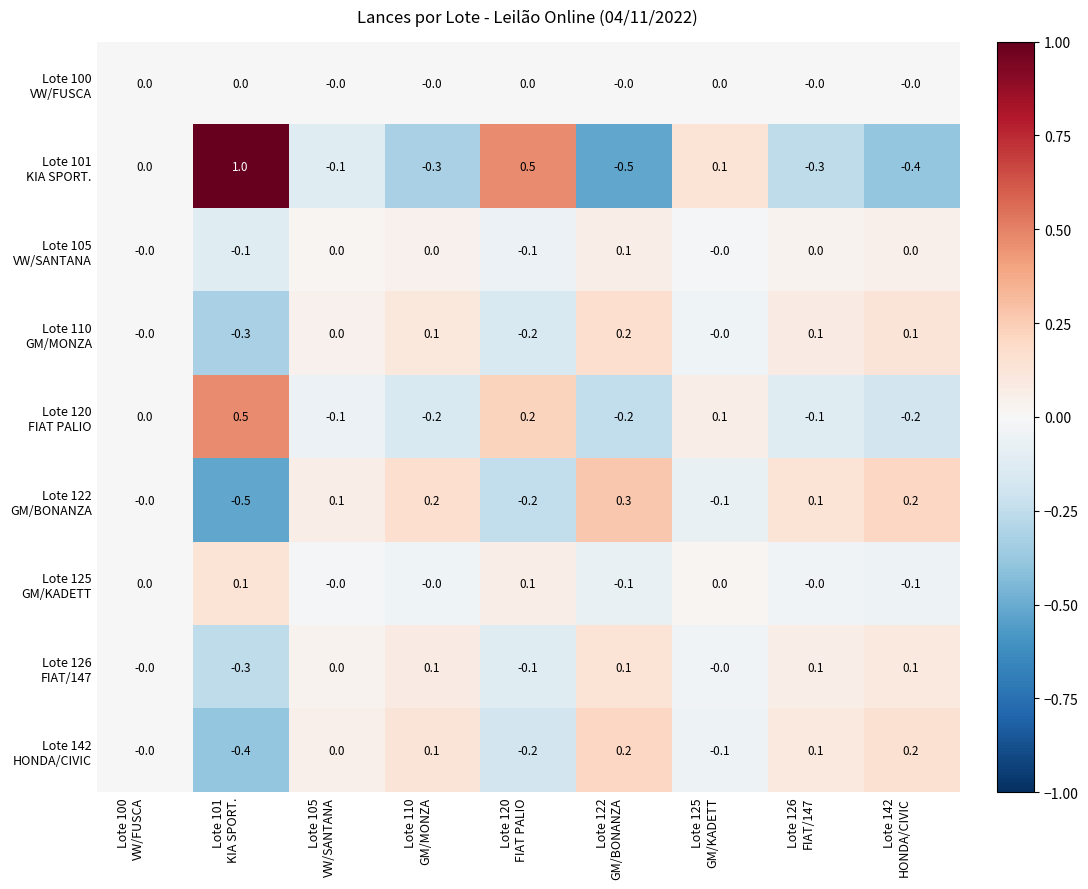

What is the smallest value displayed?

-0.5